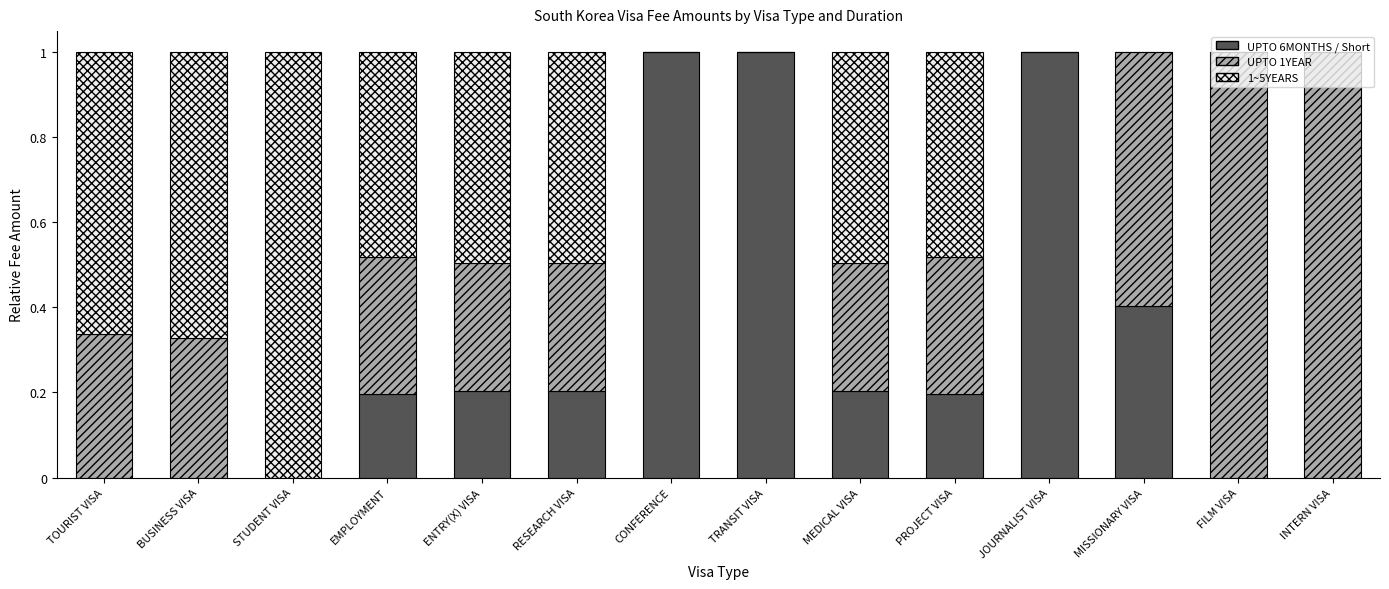

Count the UPTO 6MONTHS / Short values in the range 0 to 1.

14